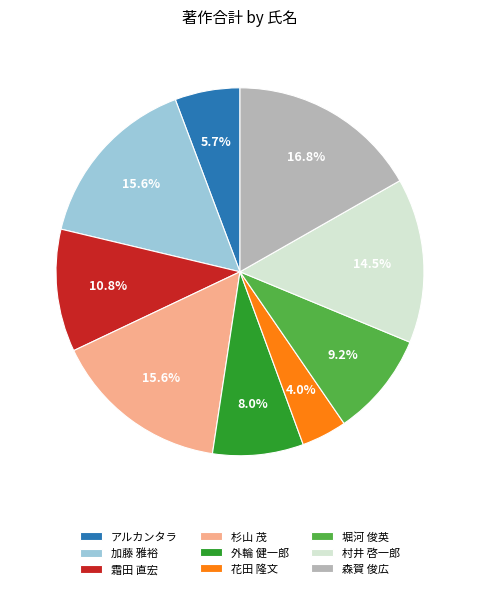

Which has a higher value, 霜田 直宏 or 堀河 俊英?

霜田 直宏